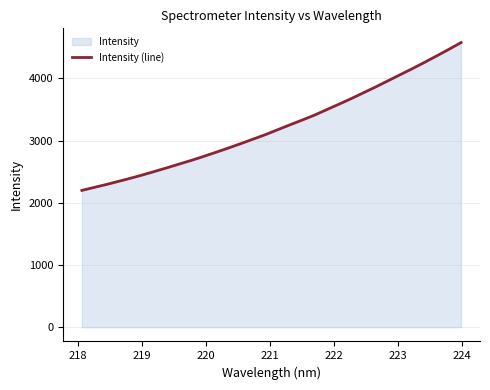

What is the greatest value displayed?

4576.3